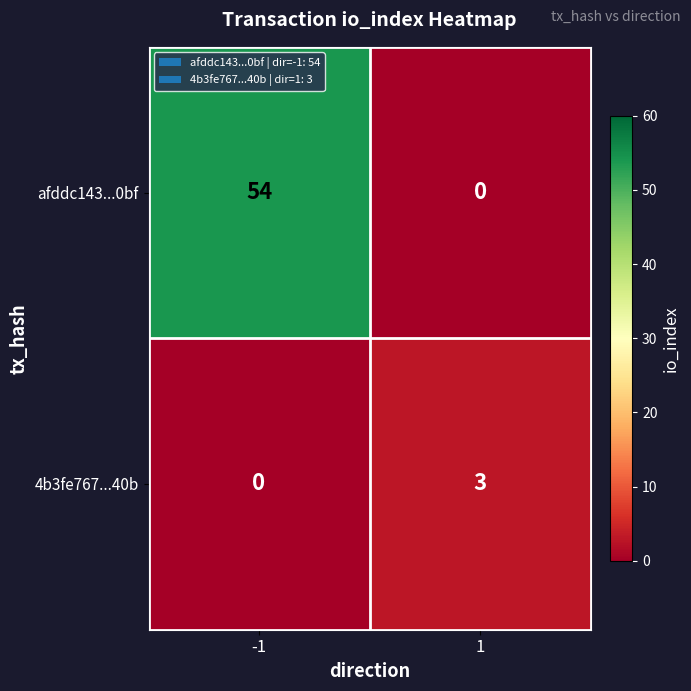

What is the difference between the maximum and minimum values in the 4b3fe767...40b series?

3